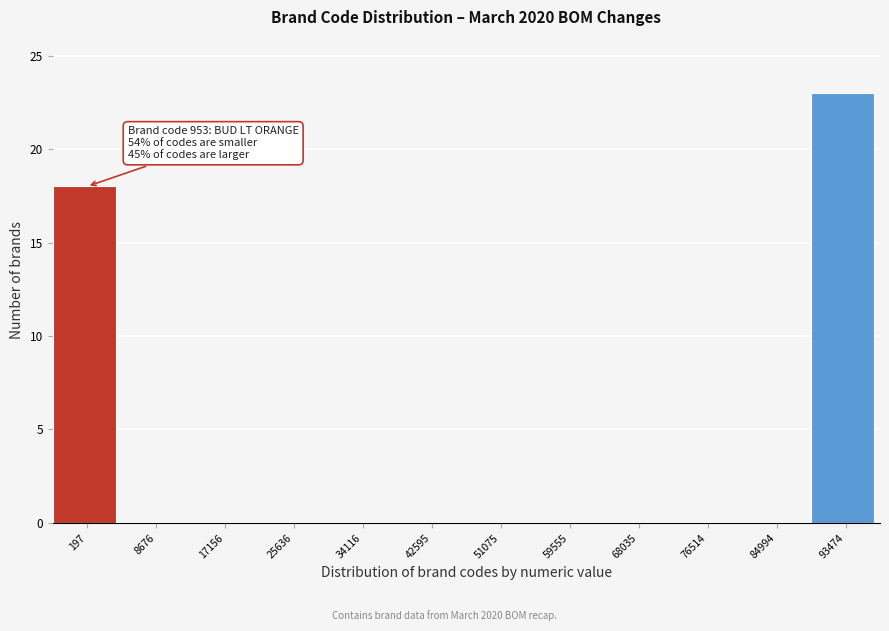

Reading left to right, extract all data points from this chart.

197=18	8676=0	17156=0	25636=0	34116=0	42595=0	51075=0	59555=0	68035=0	76514=0	84994=0	93474=23